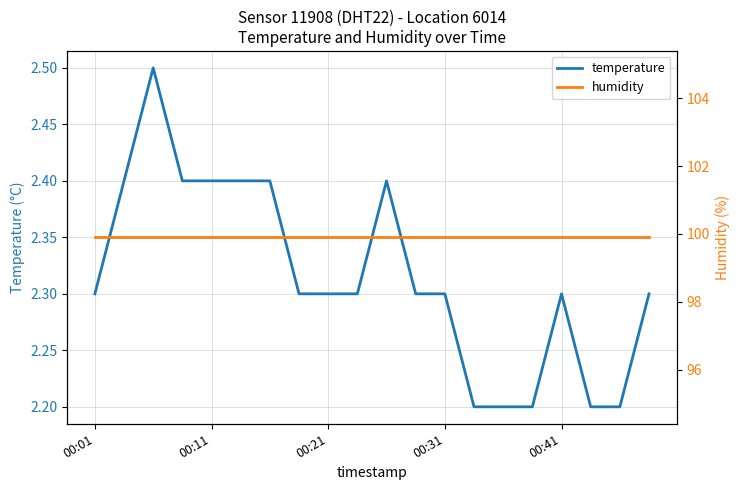

True or false: temperature has more than 2 points higher than both neighbors.

True